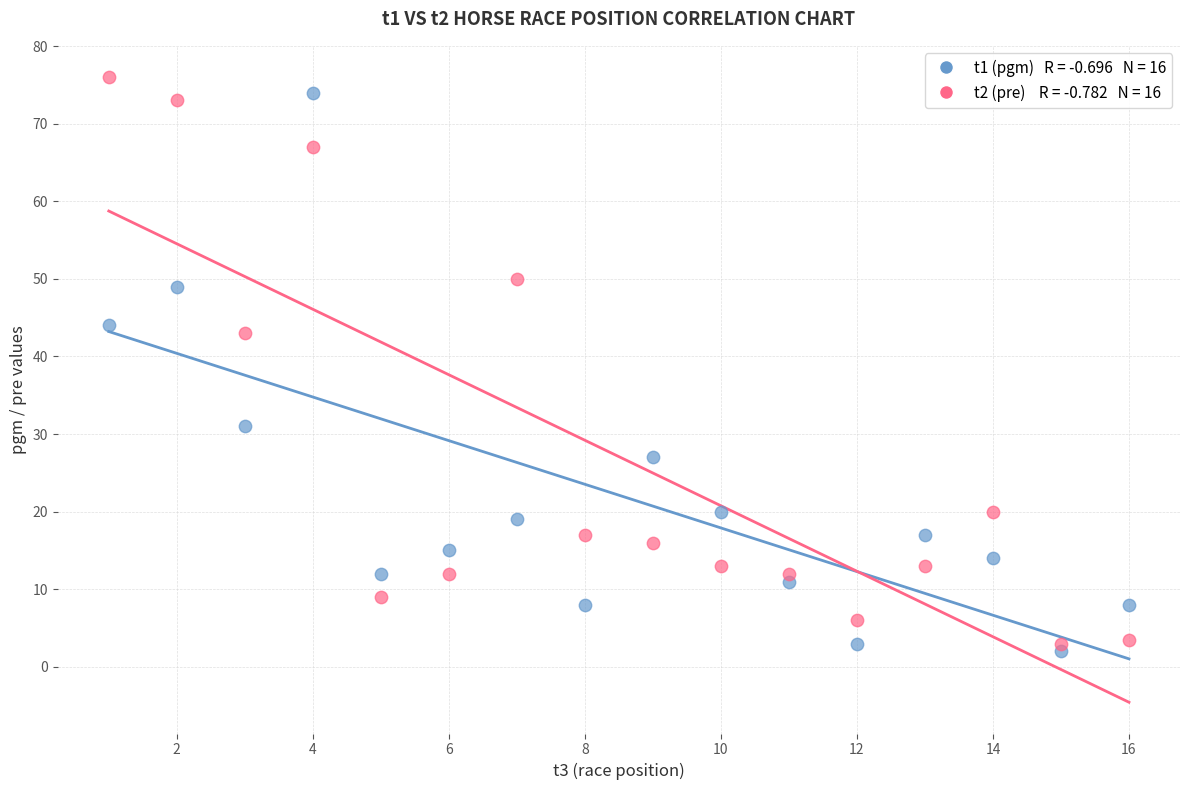

Across all data points, what is the range of Y values (max minus min)?

74.0